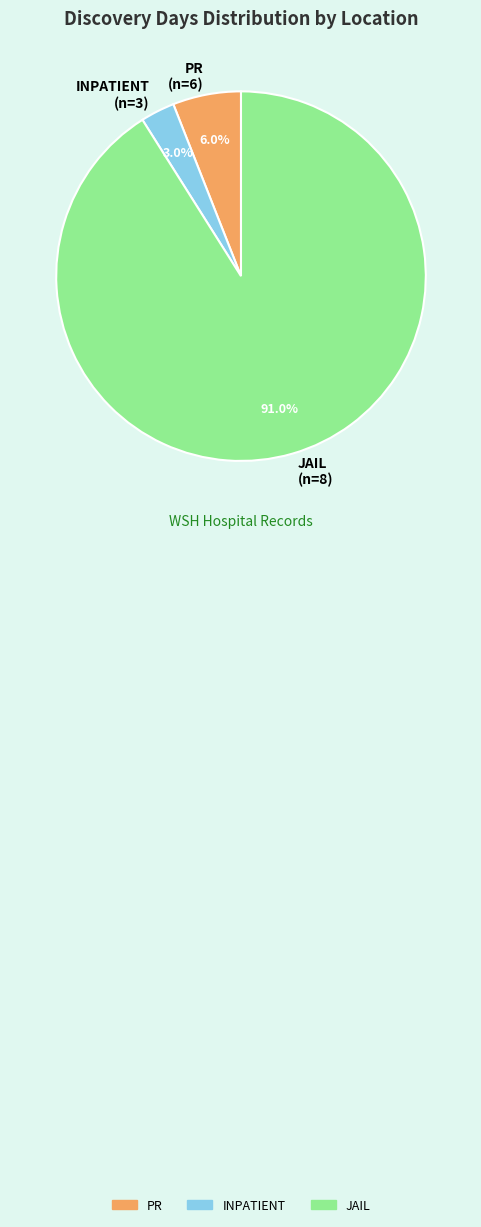

What is the largest slice in the pie chart?

JAIL (n=8)